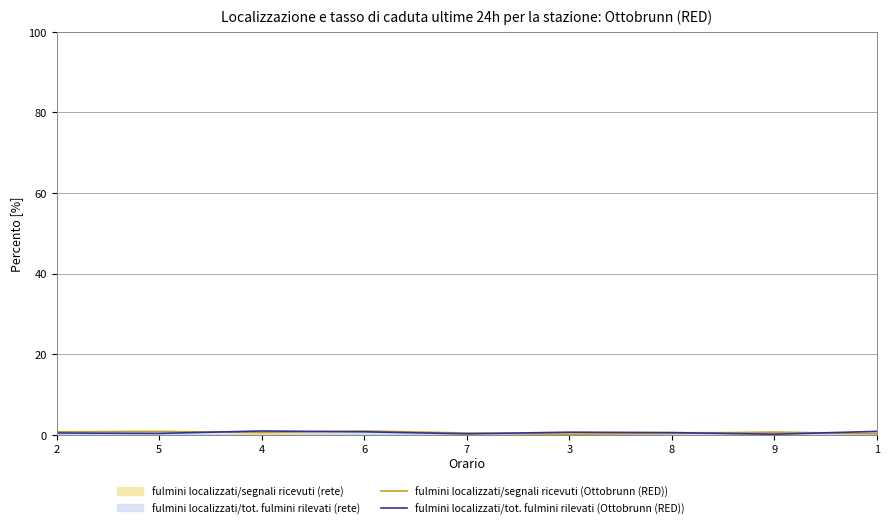

What is the difference between the fulmini localizzati/segnali ricevuti (Ottobrunn (RED)) values at 8 and 6?

0.6